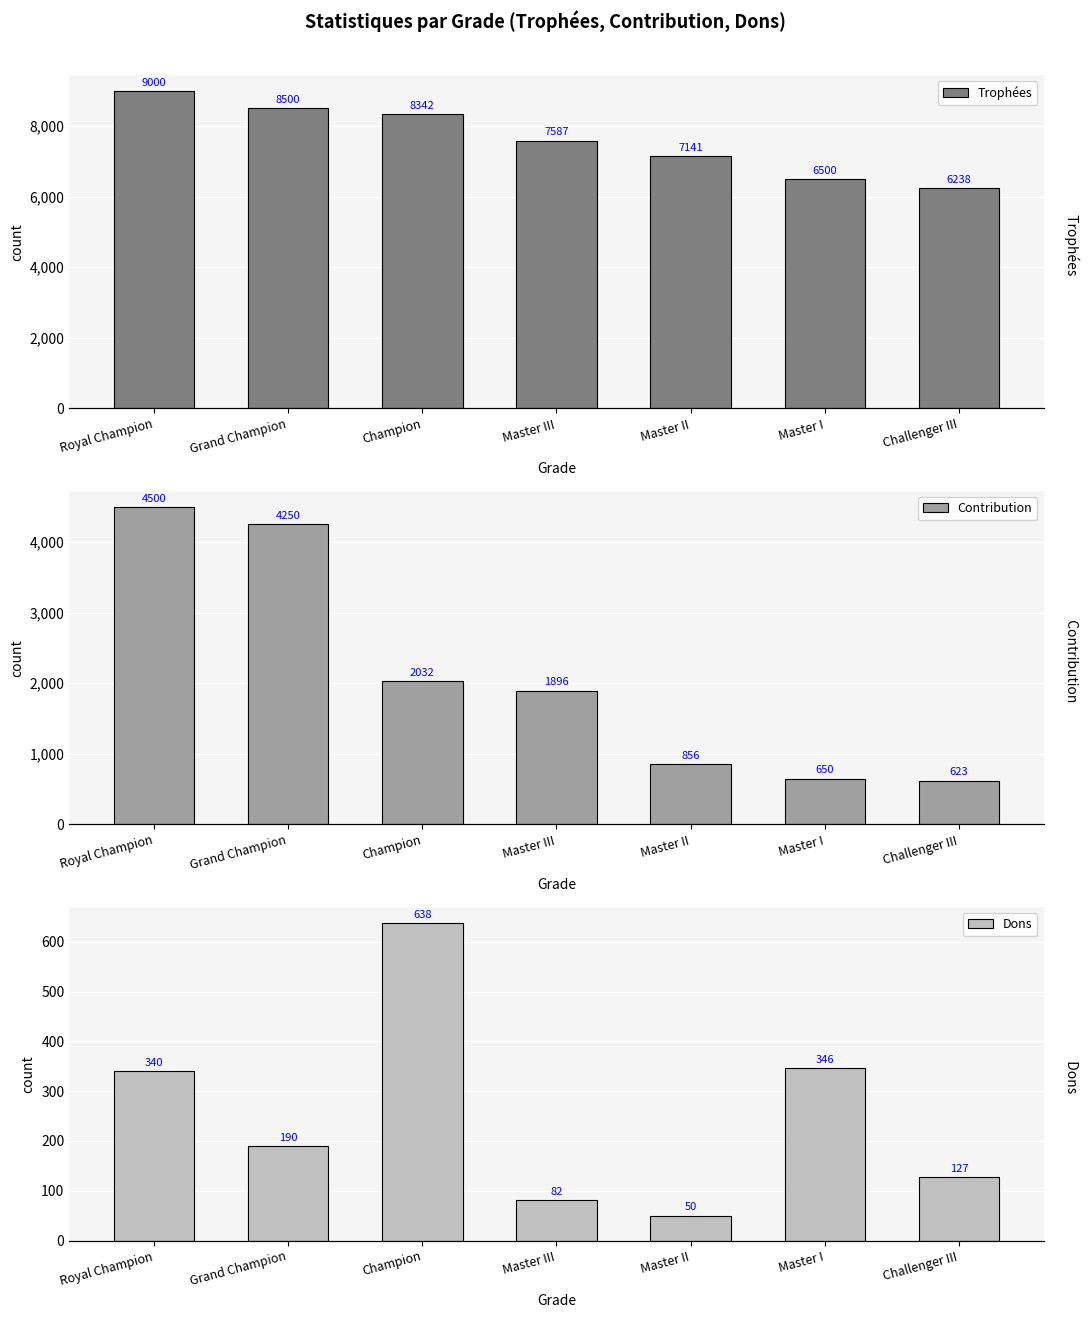

At which label does Dons reach its peak?

Champion